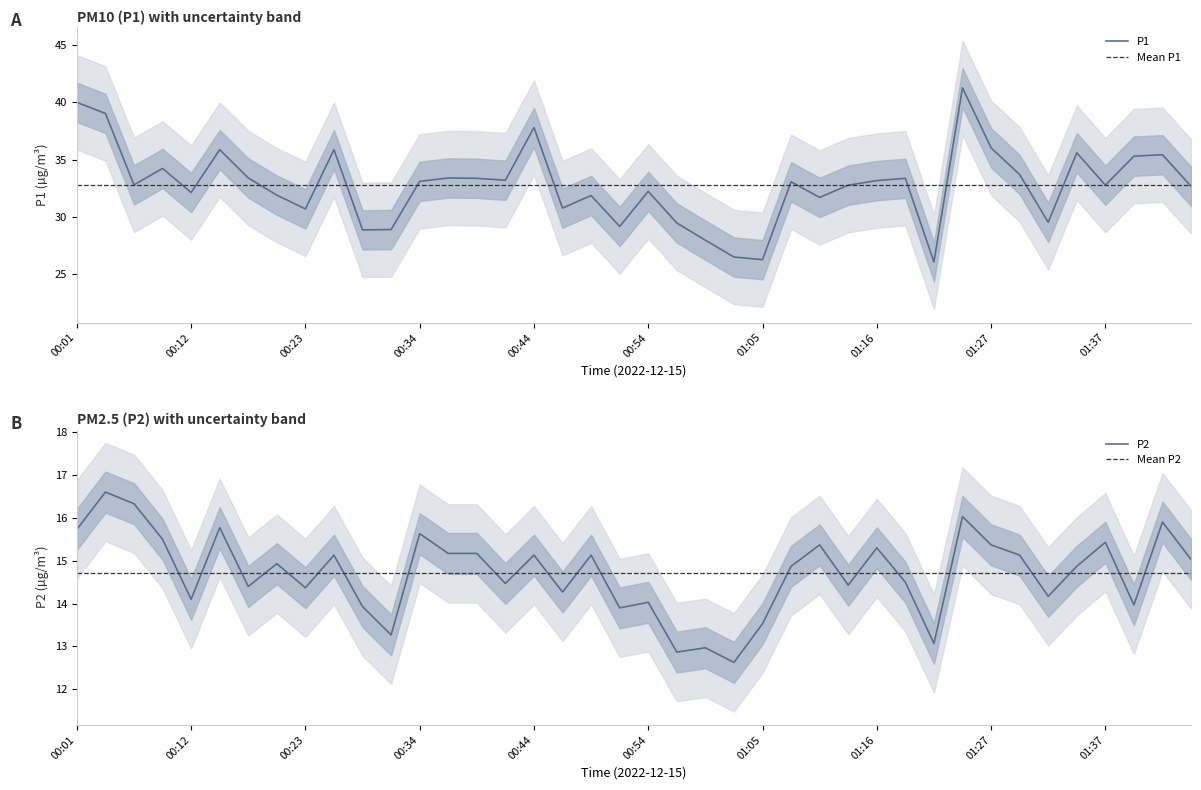

Count the number of data series in this chart.

2